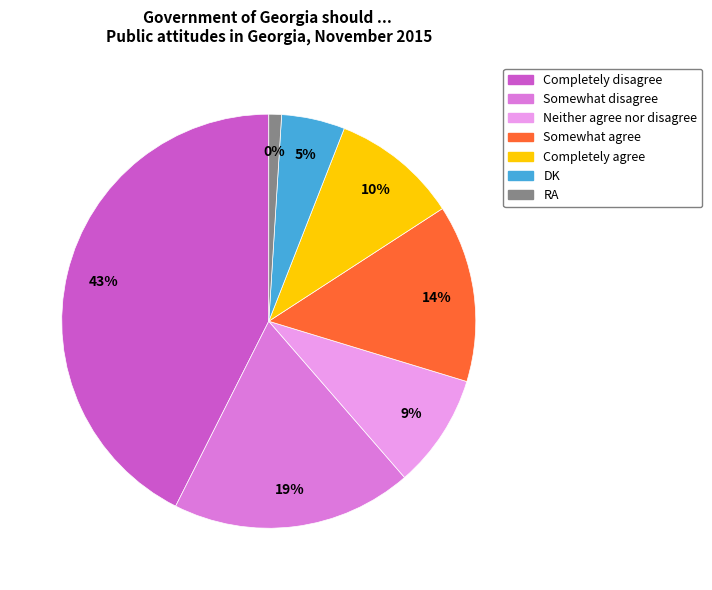

The Somewhat disagree slice represents 19% of the pie. True or false?

True